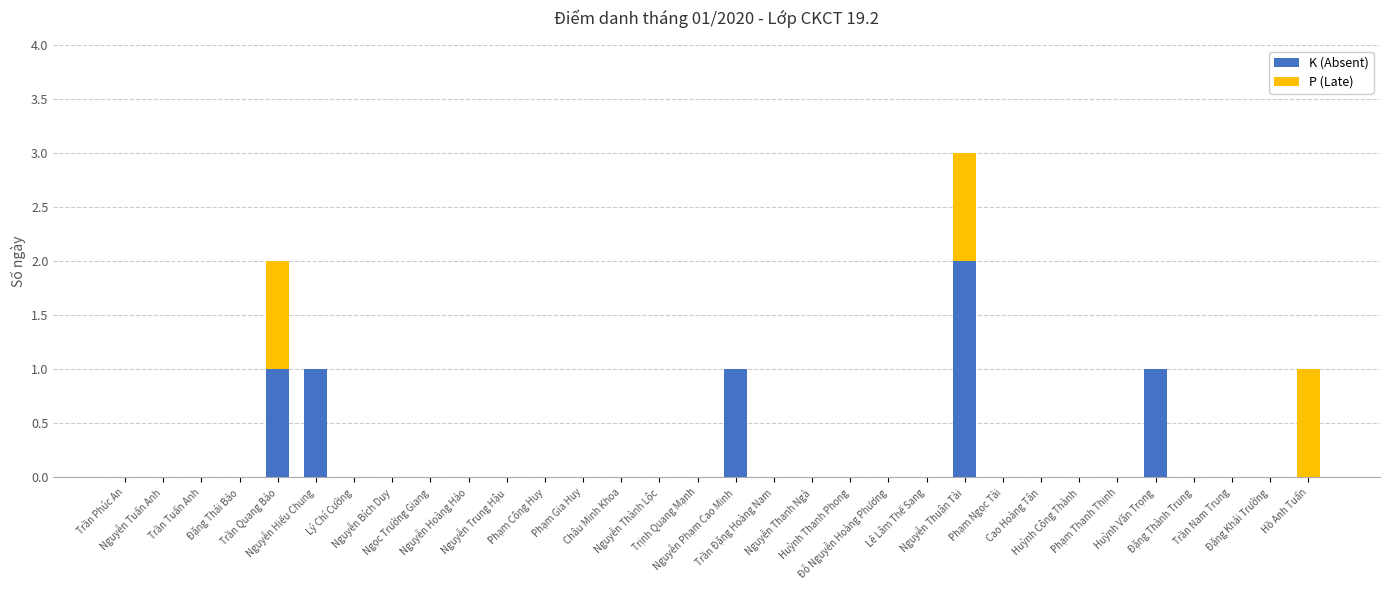

Does the chart contain stacked bars?

Yes